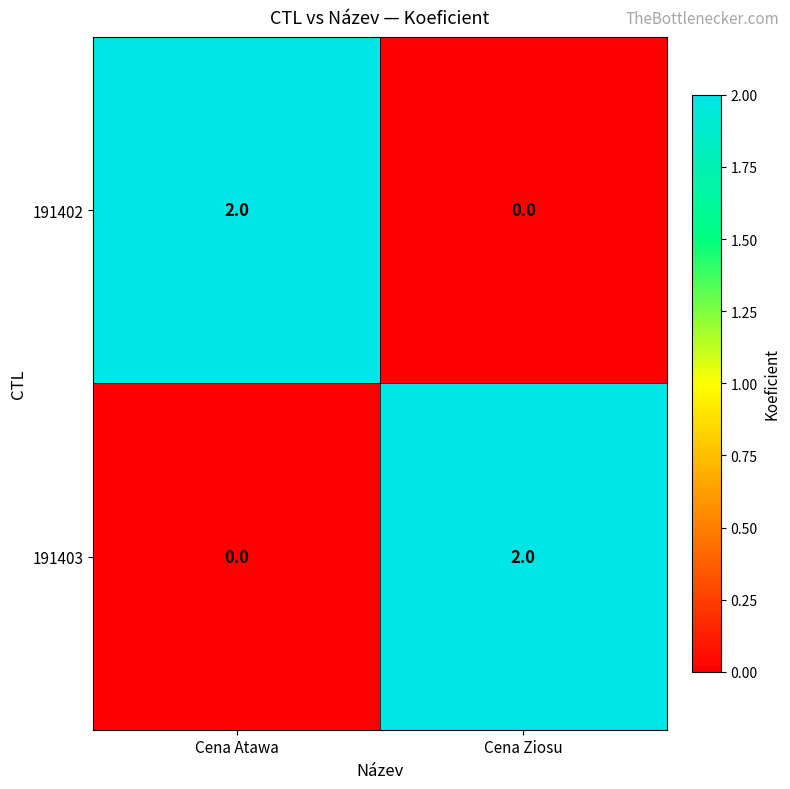

Reading left to right, extract all data points from this chart.

191402: Cena Atawa=2	Cena Ziosu=0
191403: Cena Atawa=0	Cena Ziosu=2